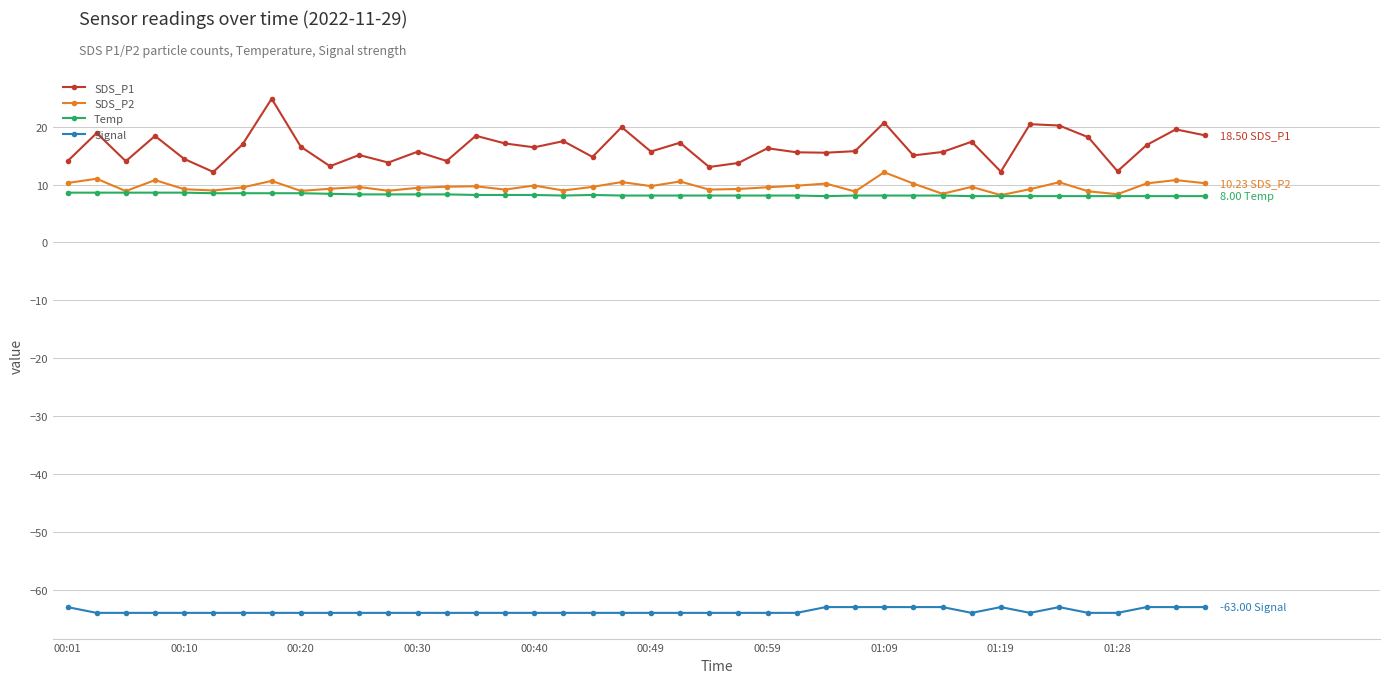

True or false: SDS_P2 has more than 0 points higher than both neighbors.

True